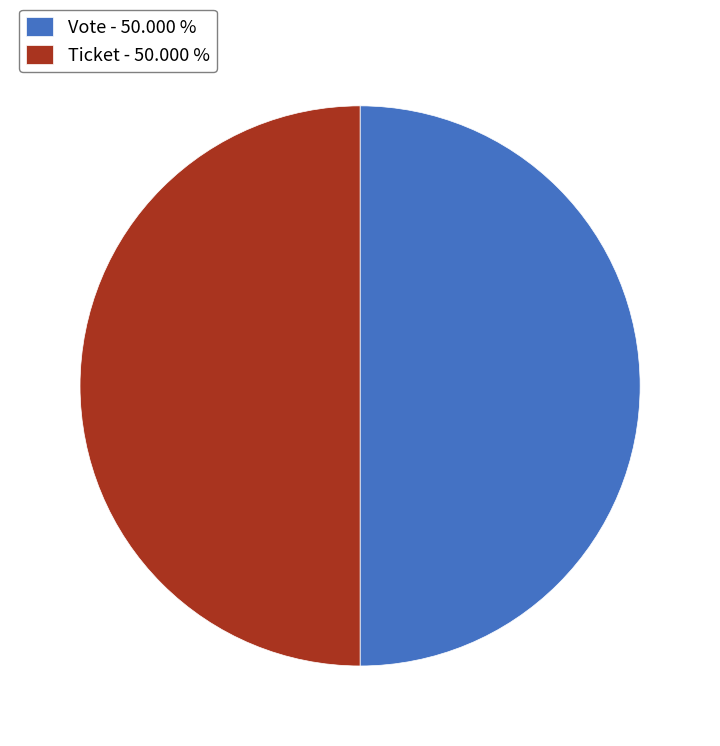

Do Vote and Ticket together represent more than half of the pie?

Yes